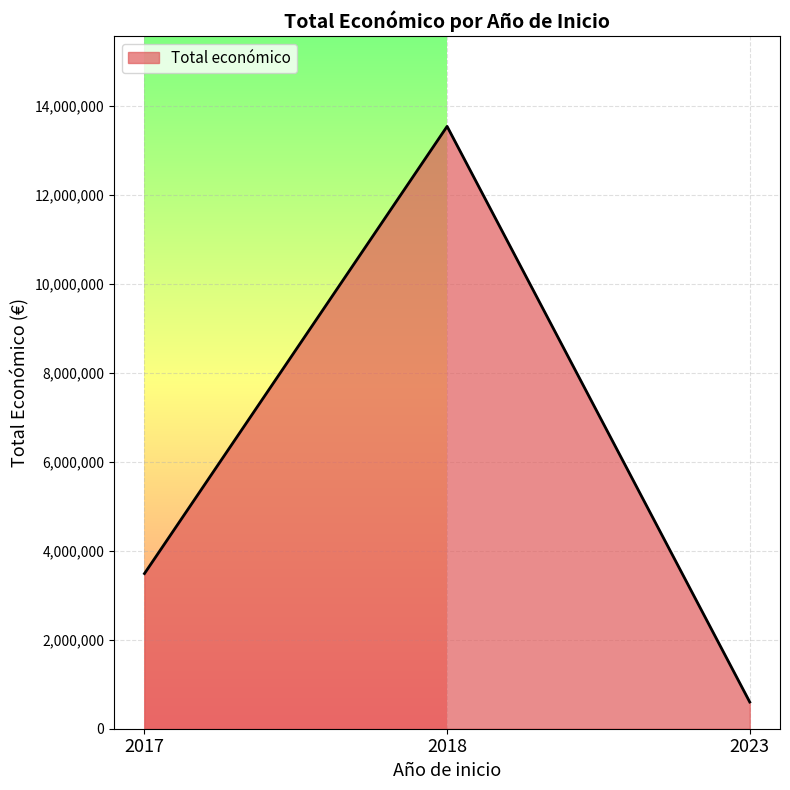

Count the number of data series in this chart.

1